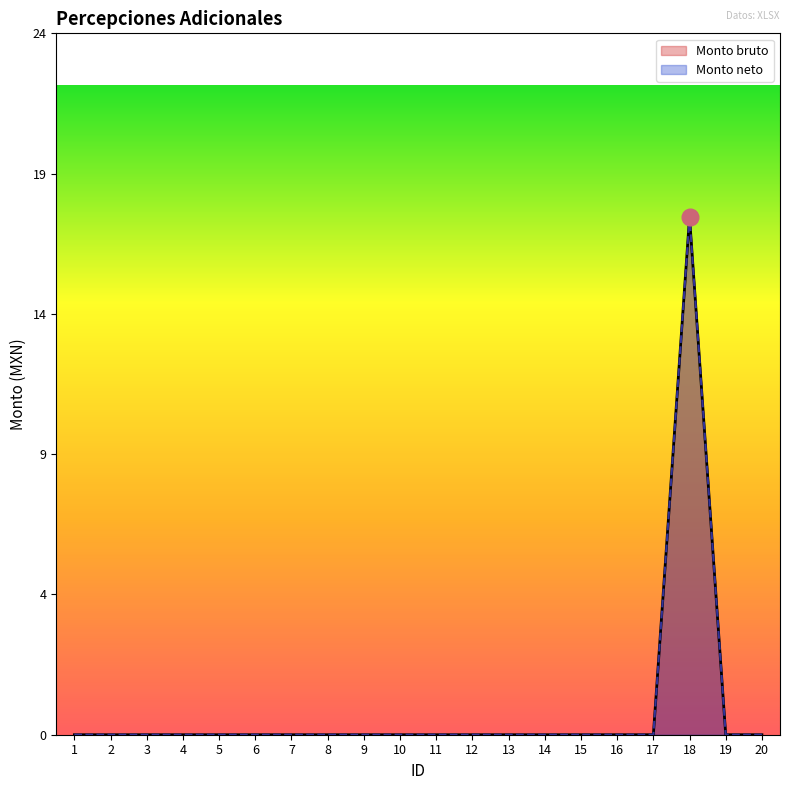

How many lines are shown in the chart?

2